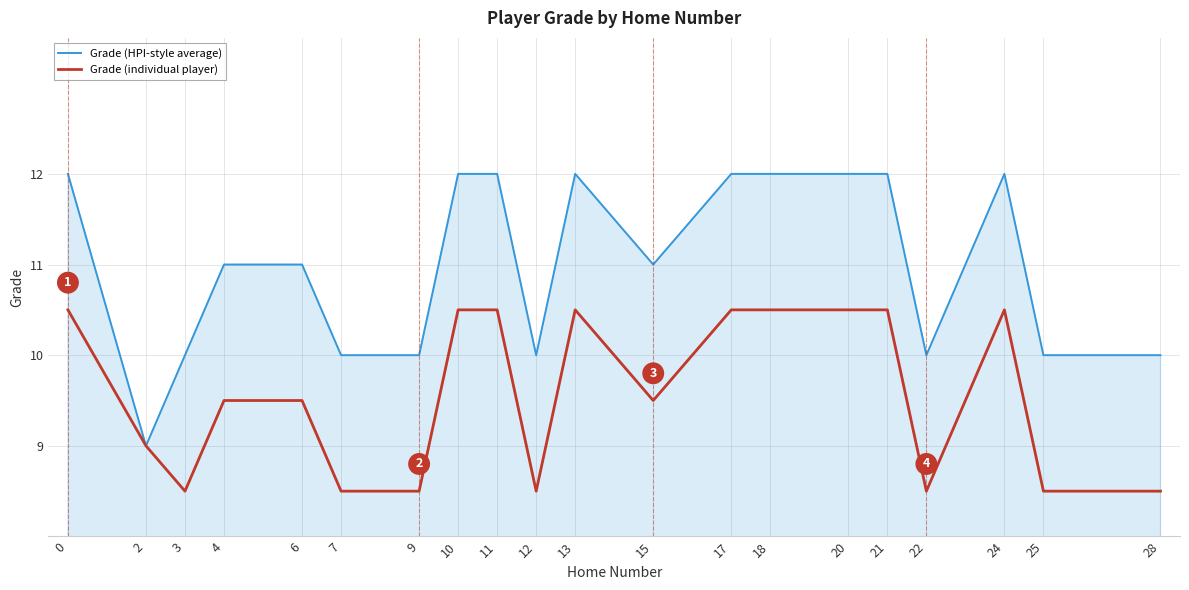

What is the maximum value for Grade (individual player)?

10.5